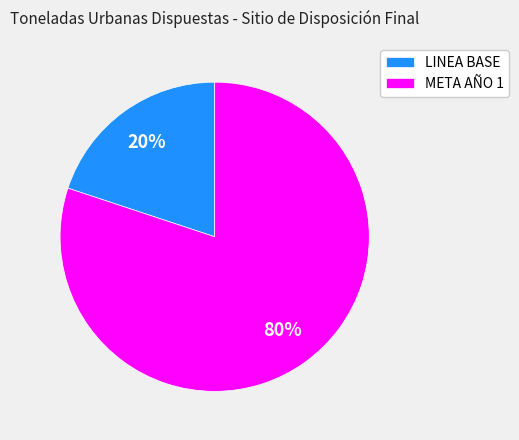

To the nearest percent, what is the combined percentage of LINEA BASE and META AÑO 1?

100%